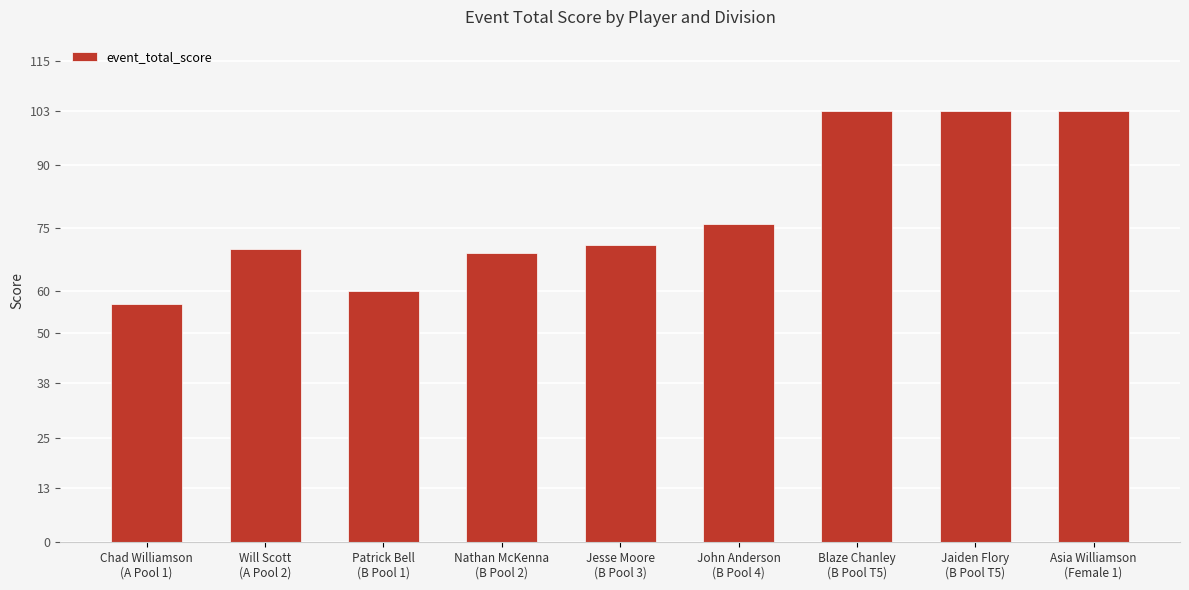

Which has a higher value, Jaiden Flory
(B Pool T5) or Nathan McKenna
(B Pool 2)?

Jaiden Flory
(B Pool T5)